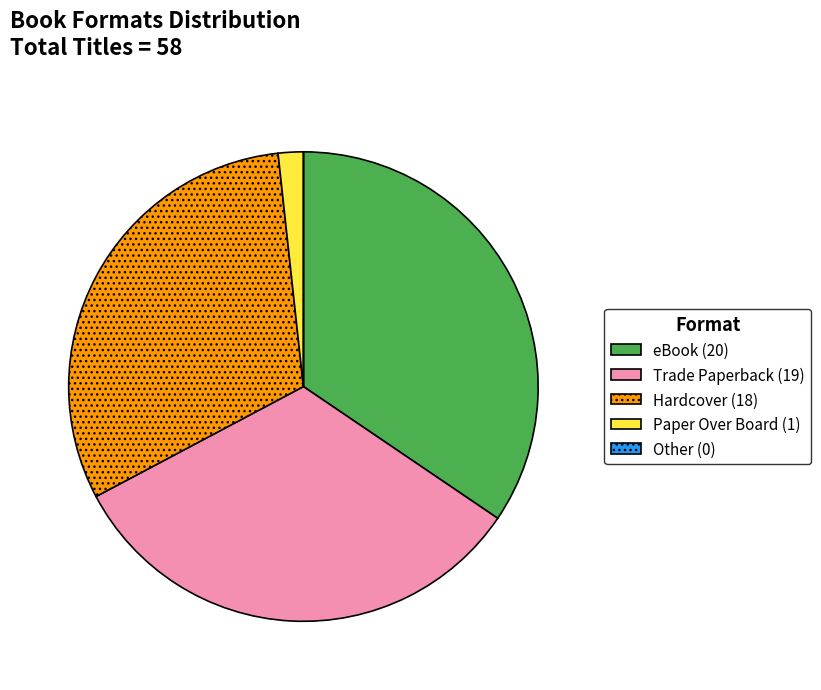

Is the sum of Trade Paperback and Hardcover greater than half?

Yes